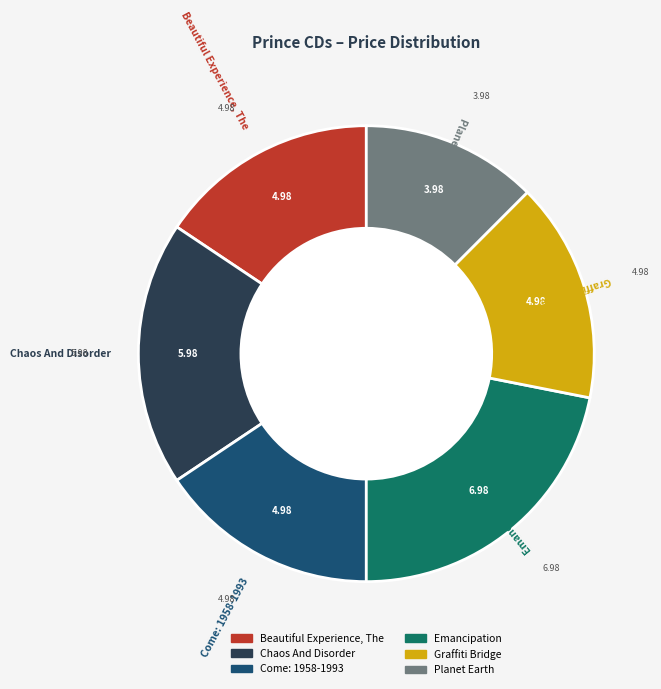

Does Planet Earth represent more than half of the total?

No